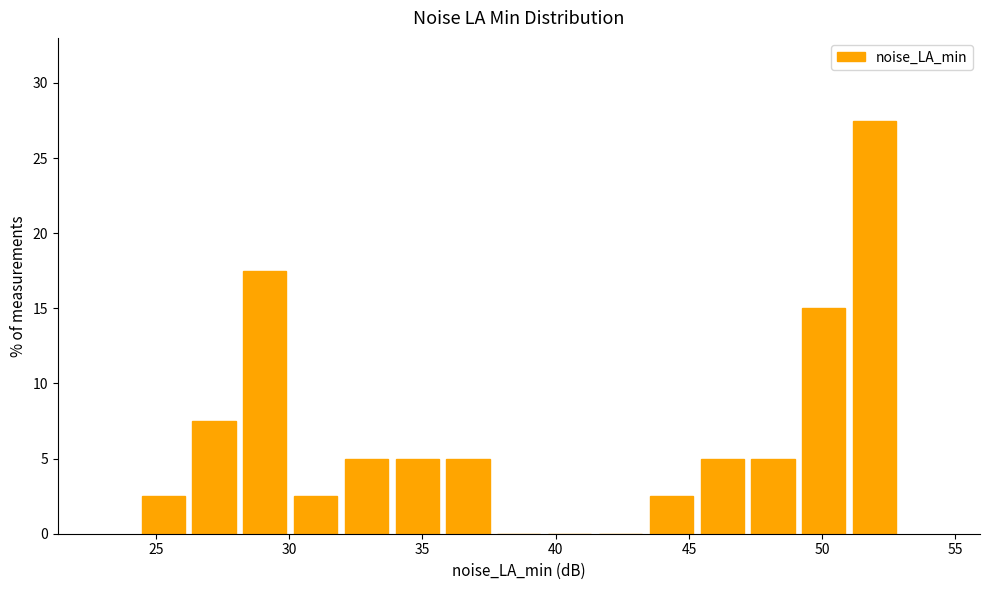

Around what value on the x-axis is the tallest bar? Give the approximate position of its centre, as read against the axis.

52.0